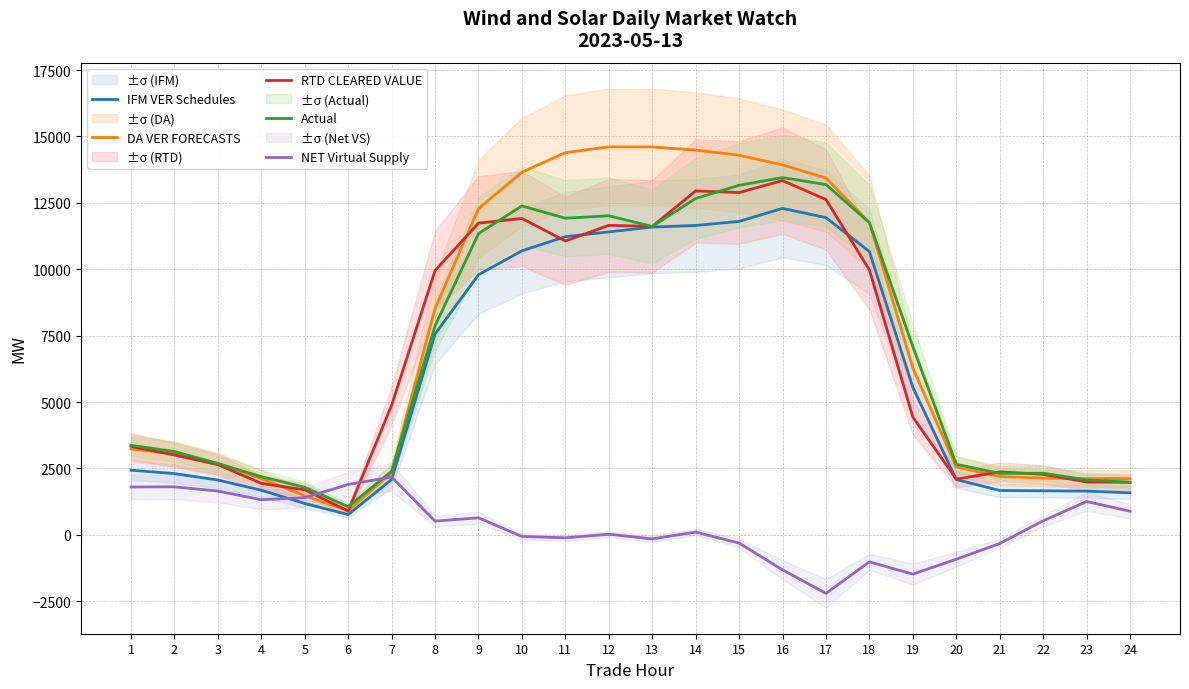

True or false: IFM VER Schedules and DA VER FORECASTS cross at least once.

False